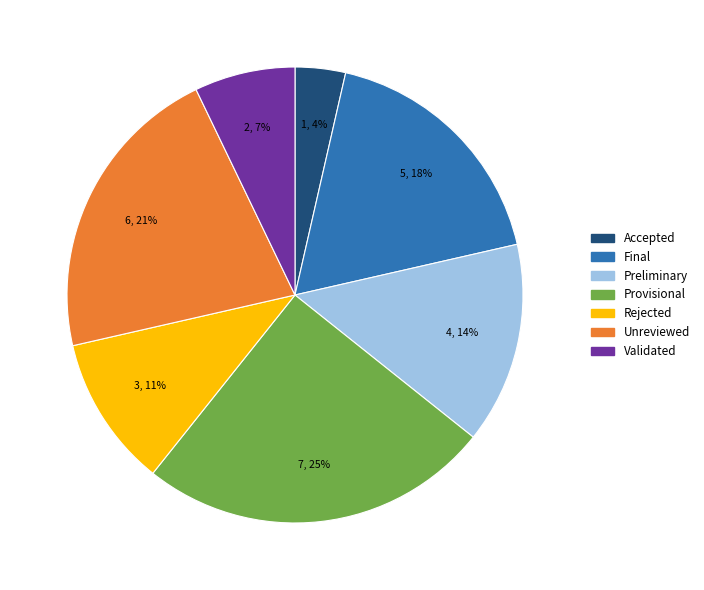

To the nearest percent, what percentage of the pie is Rejected?

11%